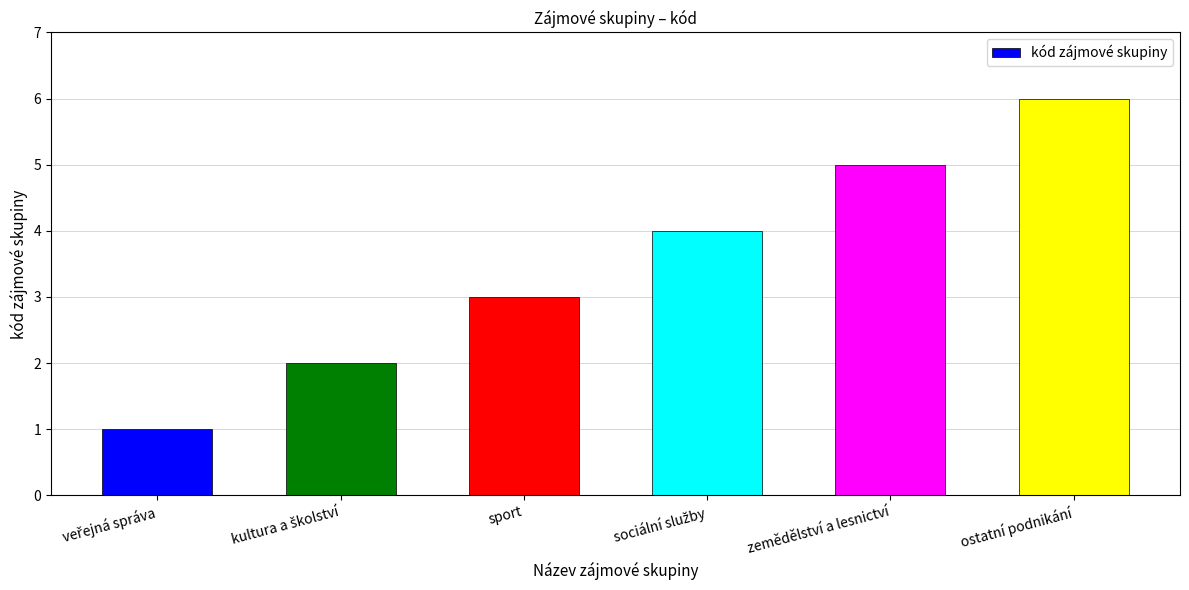

Does the chart contain any negative values?

No